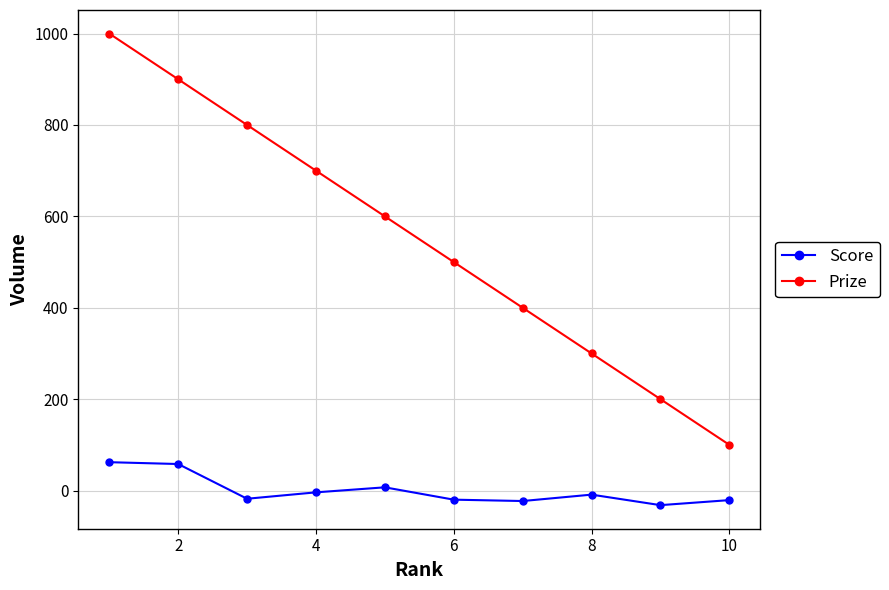

What is the value of the Score point at the 10th from the left?

-21